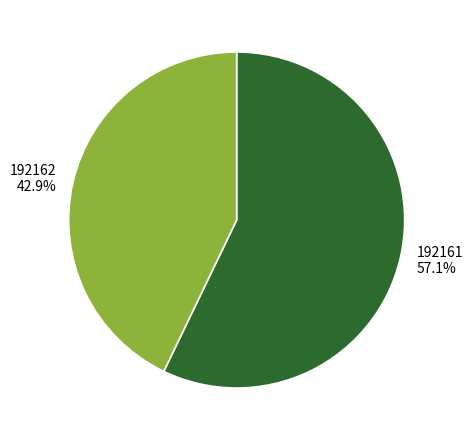

Which slice is the smallest?

192162